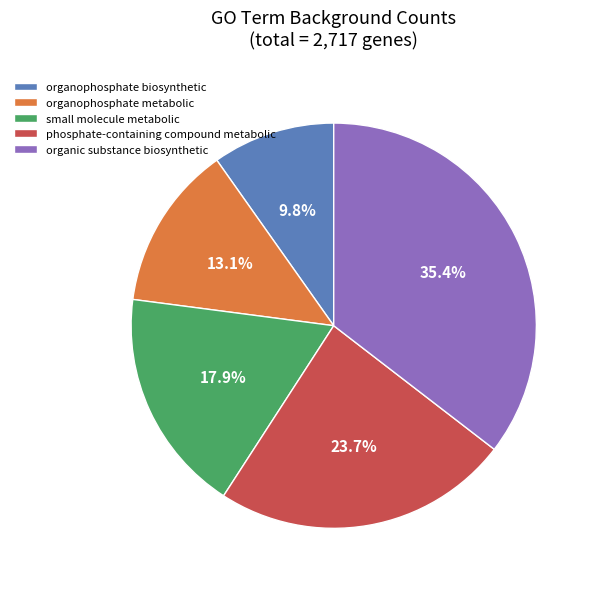

Which slice is the smallest?

organophosphate biosynthetic